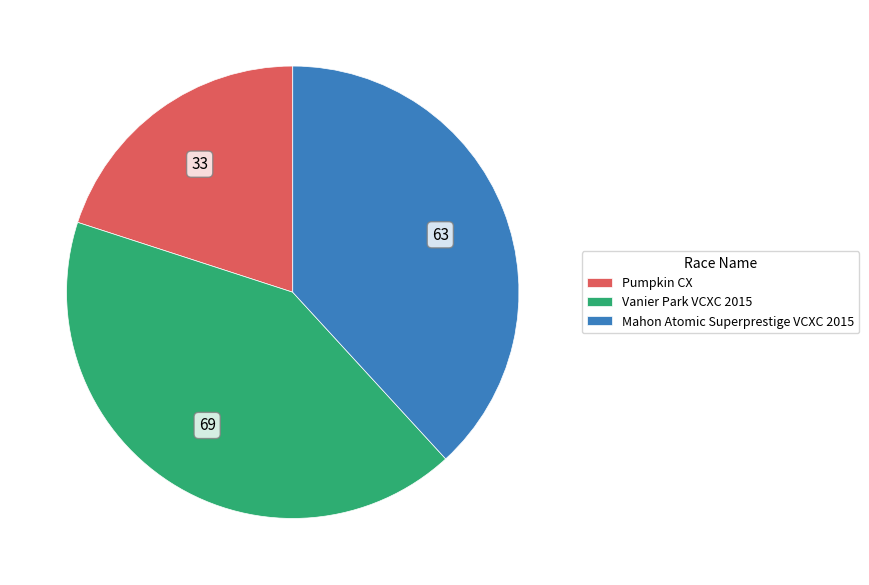

Rank the categories by value from highest to lowest.

Vanier Park VCXC 2015, Mahon Atomic Superprestige VCXC 2015, Pumpkin CX